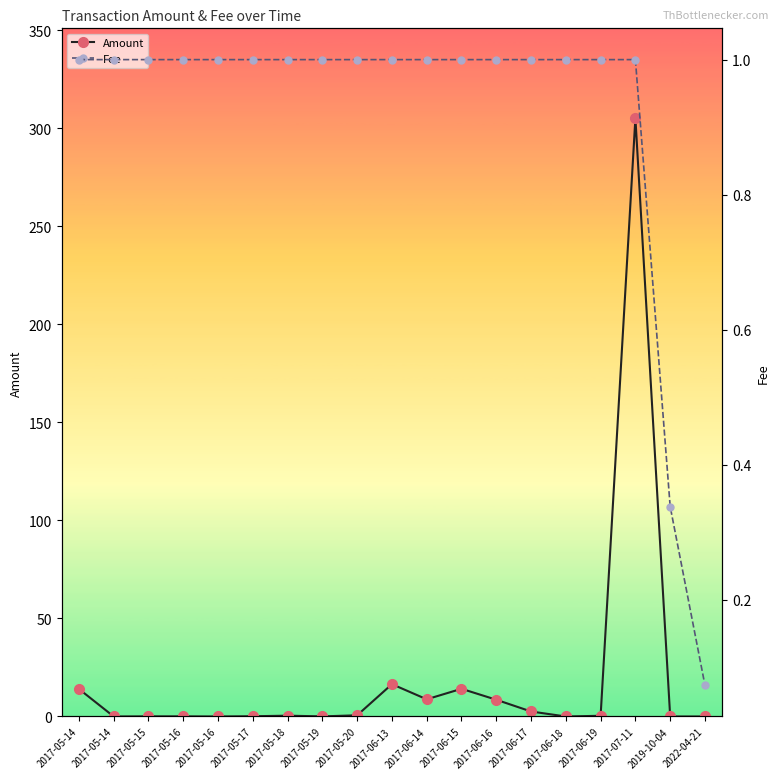

At how many categories does at least one series exceed 168?

1